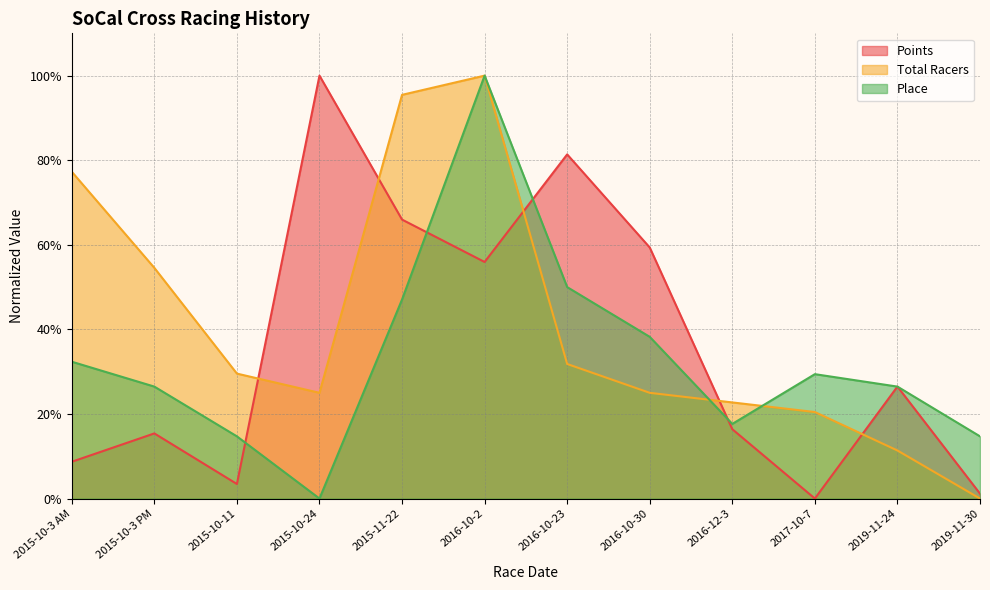

True or false: Points has a value of 0.0 at 2017-10-7.

True